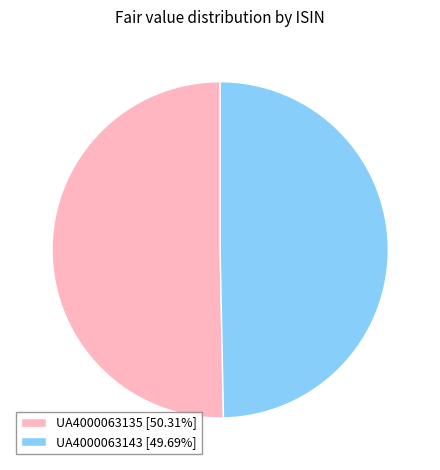

True or false: UA4000063135 accounts for 50% of the total.

True